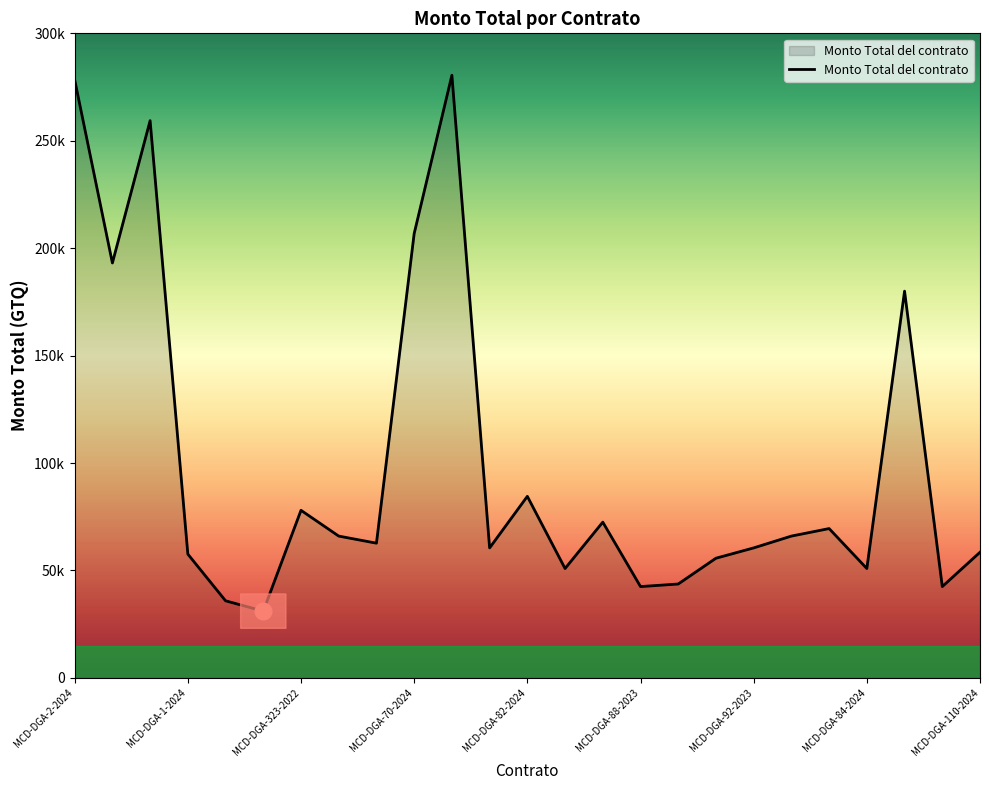

At which label does the data first exceed 62700?

MCD-DGA-2-2024